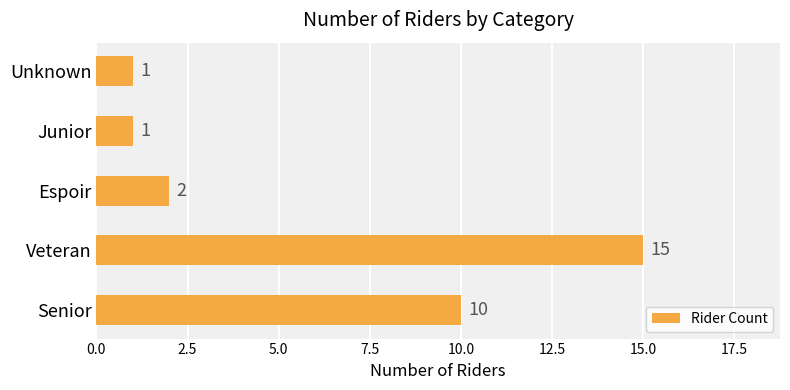

Which has a higher value, Espoir or Veteran?

Veteran